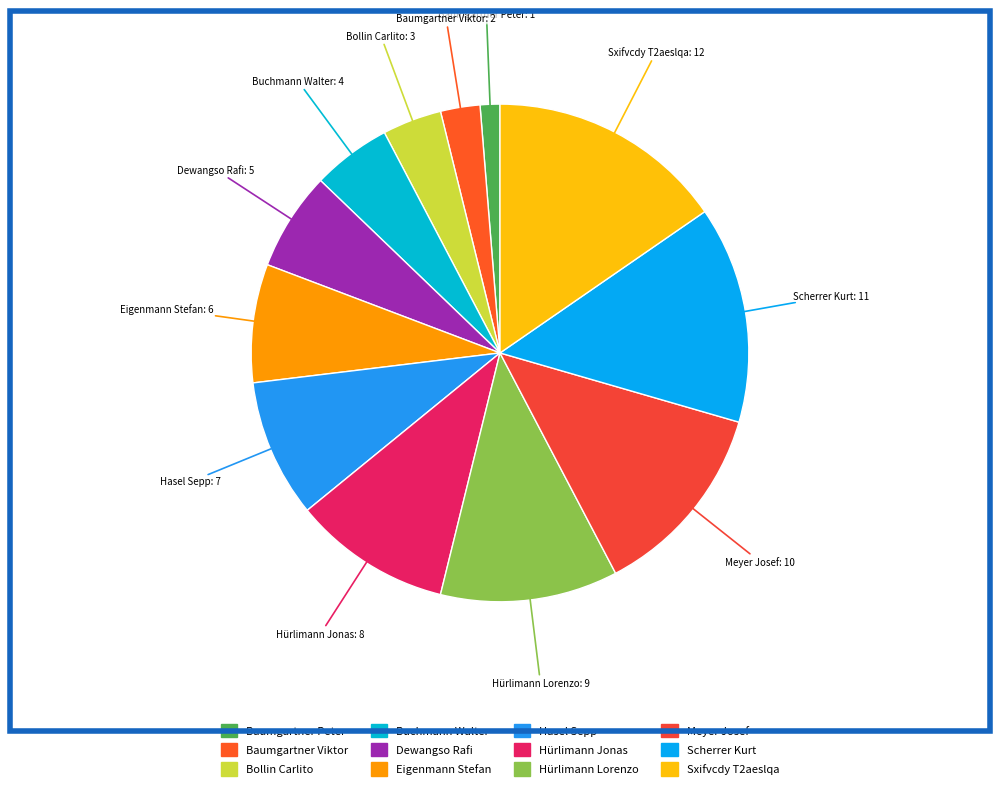

Is there a majority slice in this chart?

No